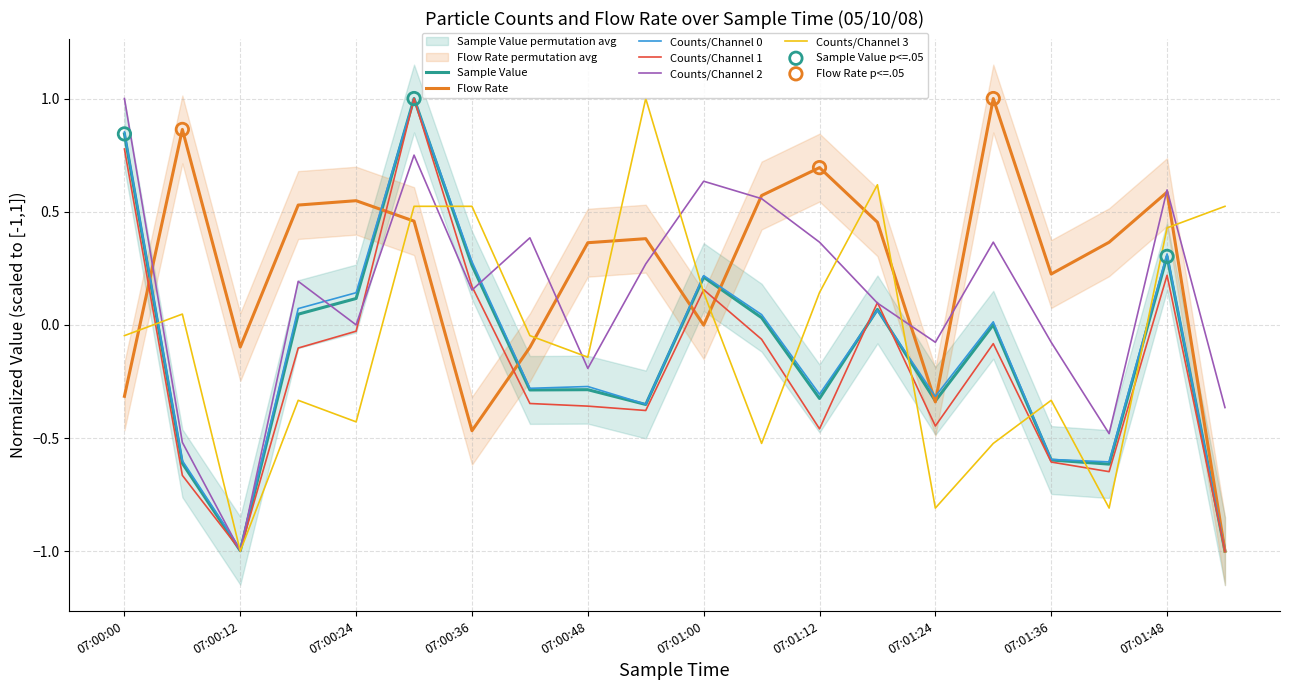

Which series has the largest total across all categories?

Flow Rate